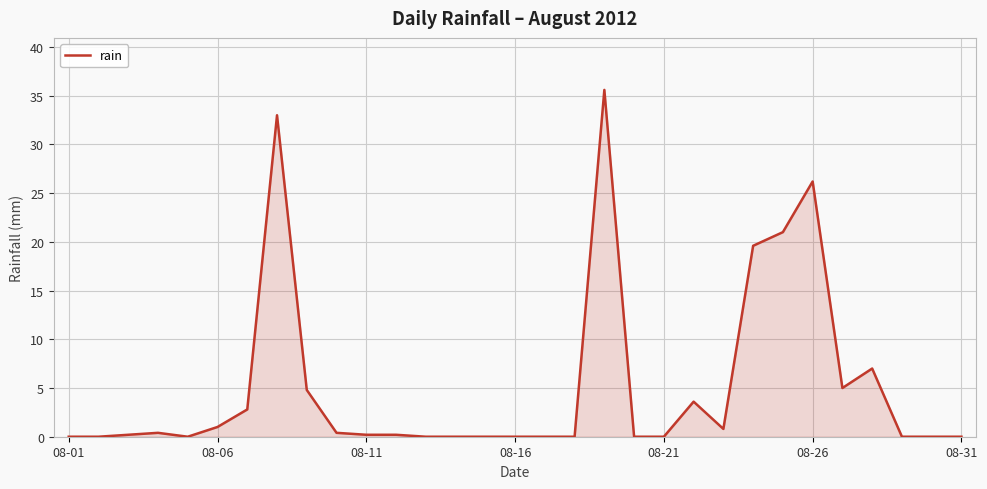

What is the difference between the maximum and minimum values?

35.6